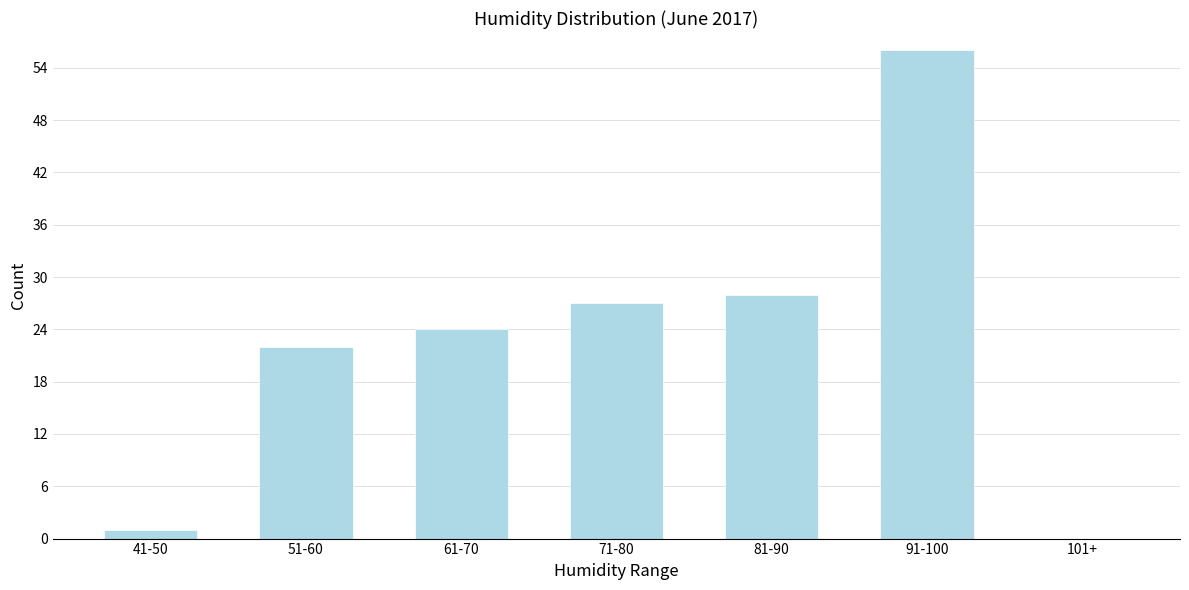

Reading left to right, extract all data points from this chart.

41-50=1	51-60=22	61-70=24	71-80=27	81-90=28	91-100=56	101+=0